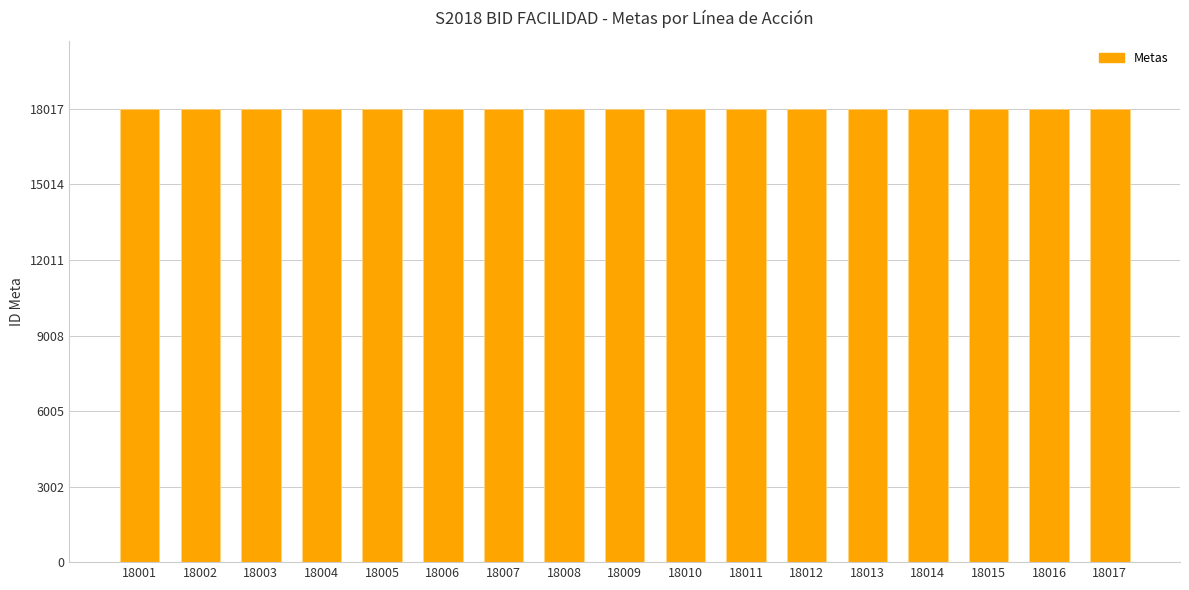

Count the number of categories in the chart.

17